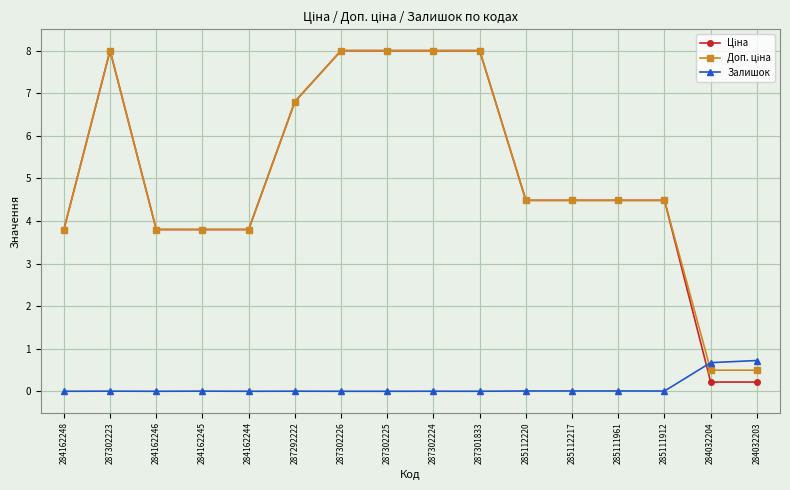

What is the label of the 12th point from the left?

285112217